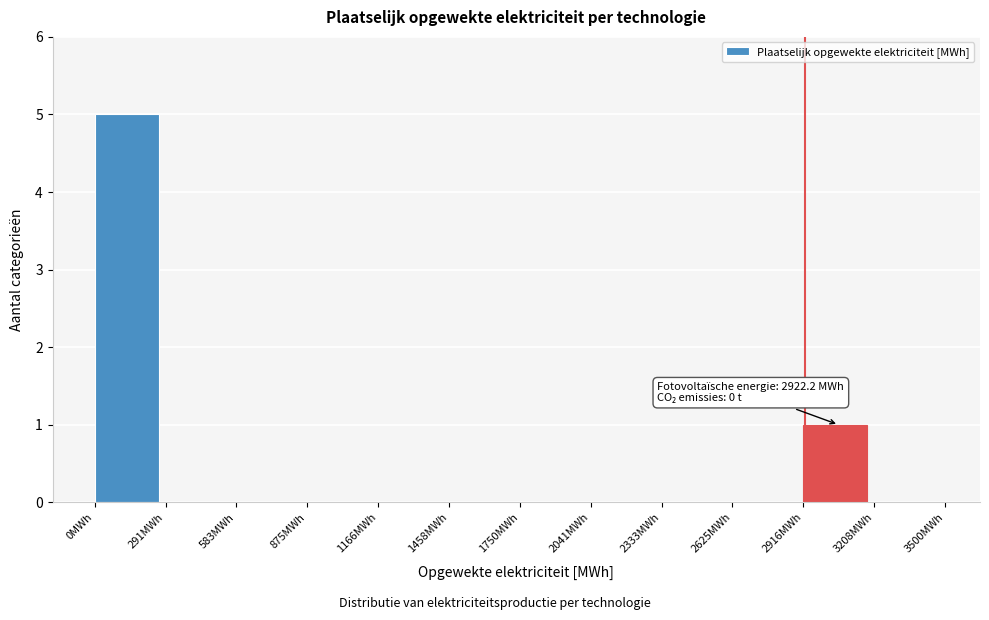

Which range on the x-axis has the tallest bar?

0 to 300